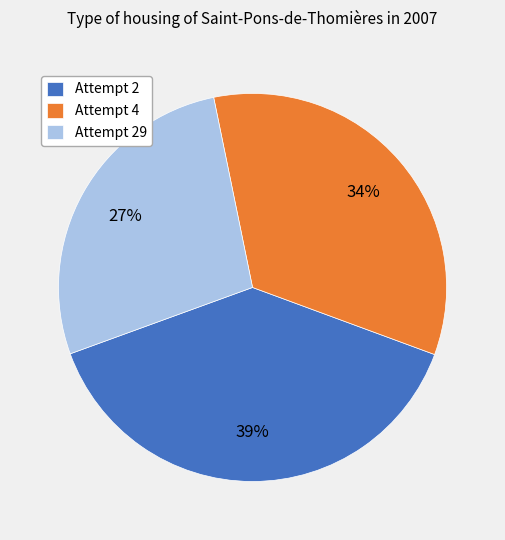

Do Attempt 4 and Attempt 2 together represent more than half of the pie?

Yes